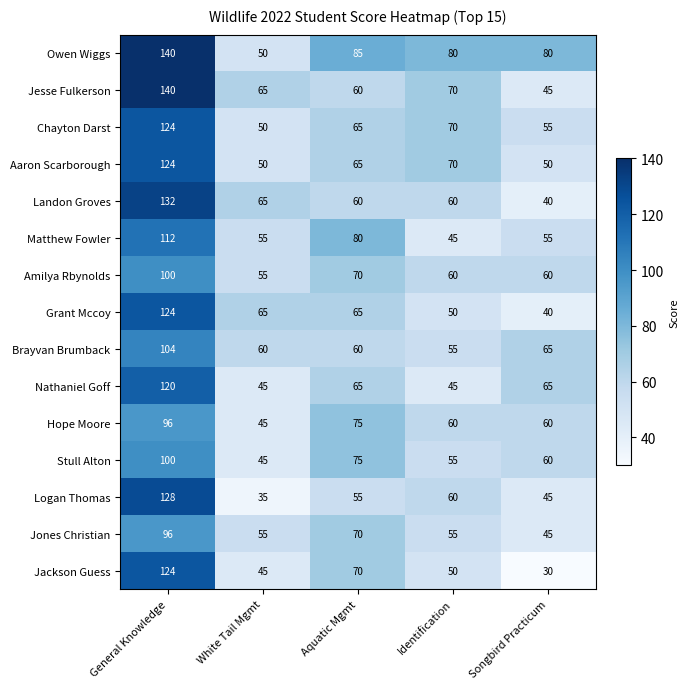

Is it true that Nathaniel Goff equals 65 at Aquatic Mgmt?

True